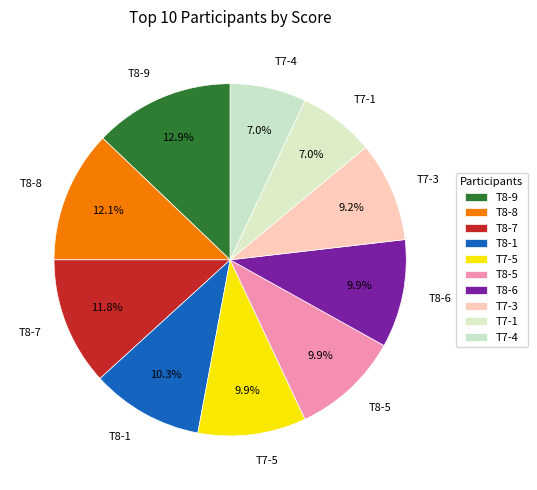

Combined, do Т8-8 and Т8-6 account for over 50%?

No